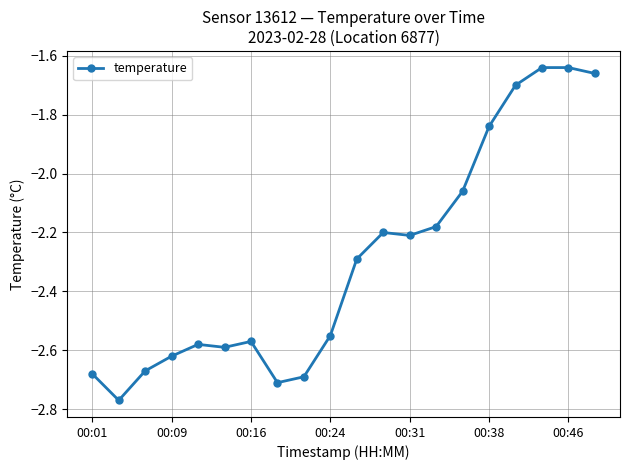

What is the difference between the maximum and minimum values?

1.1